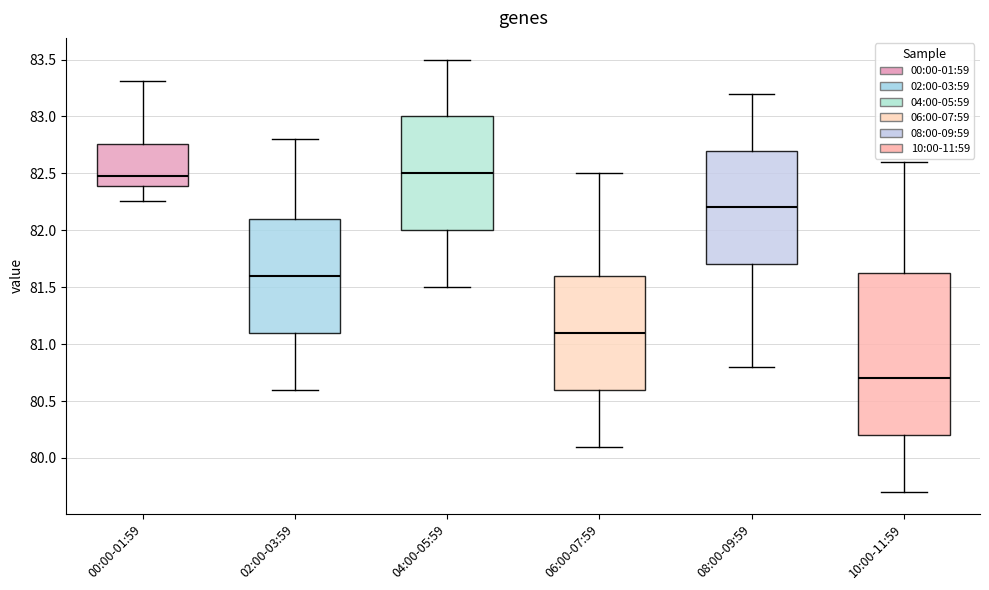

Which box is the tallest, from its lower edge to its upper edge?

10:00-11:59